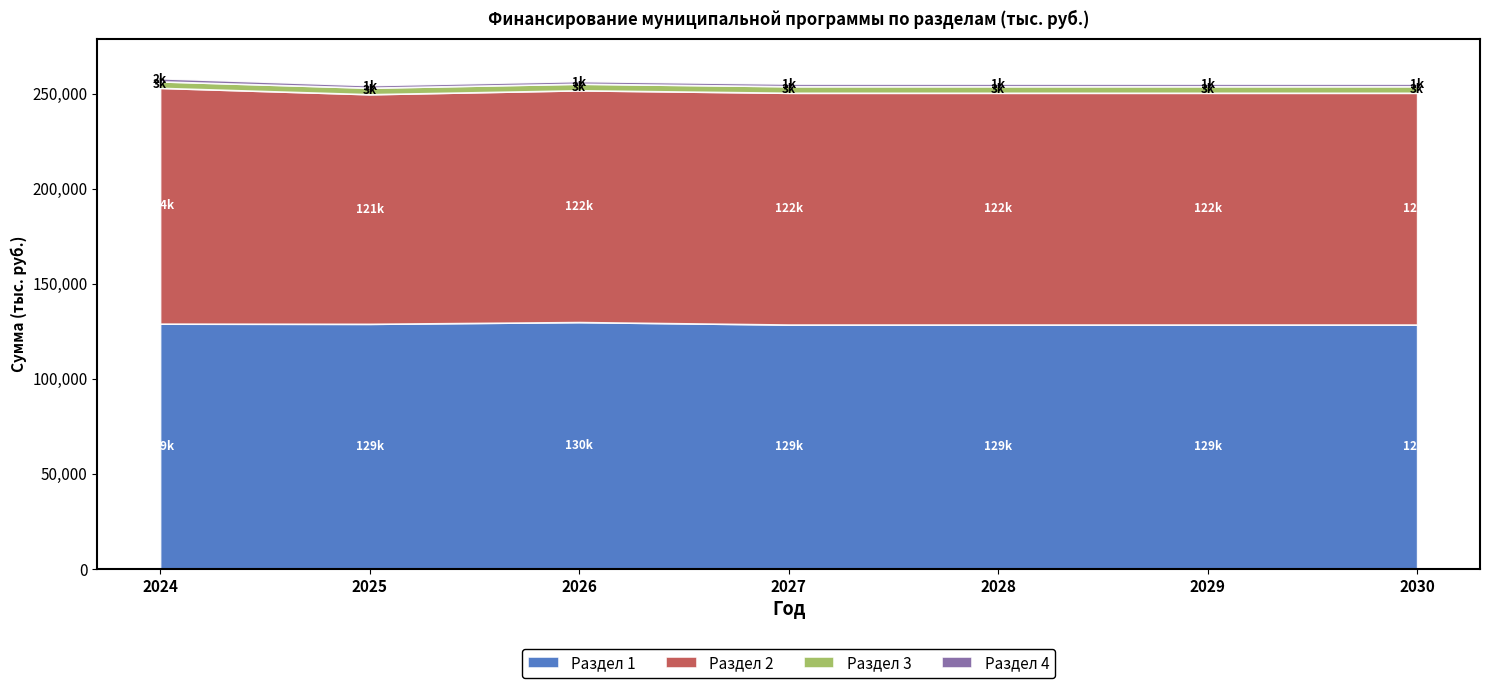

At which label does Раздел 2 reach its peak?

2024